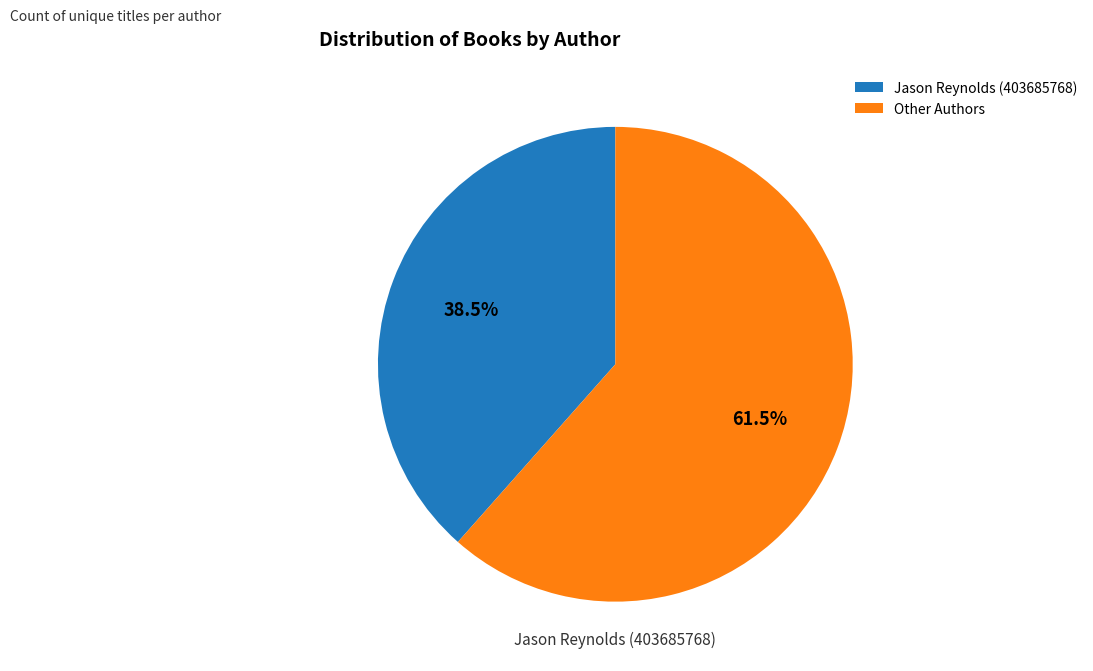

To the nearest percent, what is the difference between the largest and smallest slice percentages?

23%